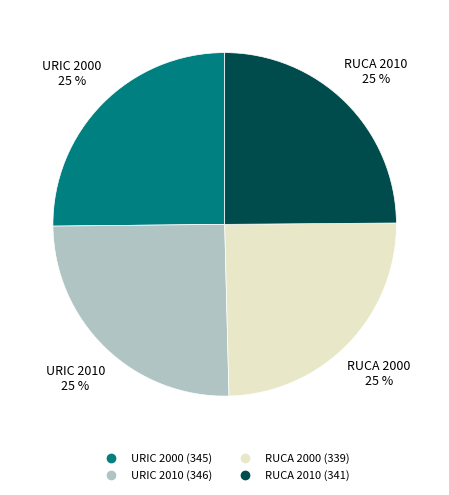

To the nearest percent, what is the average slice percentage?

25%